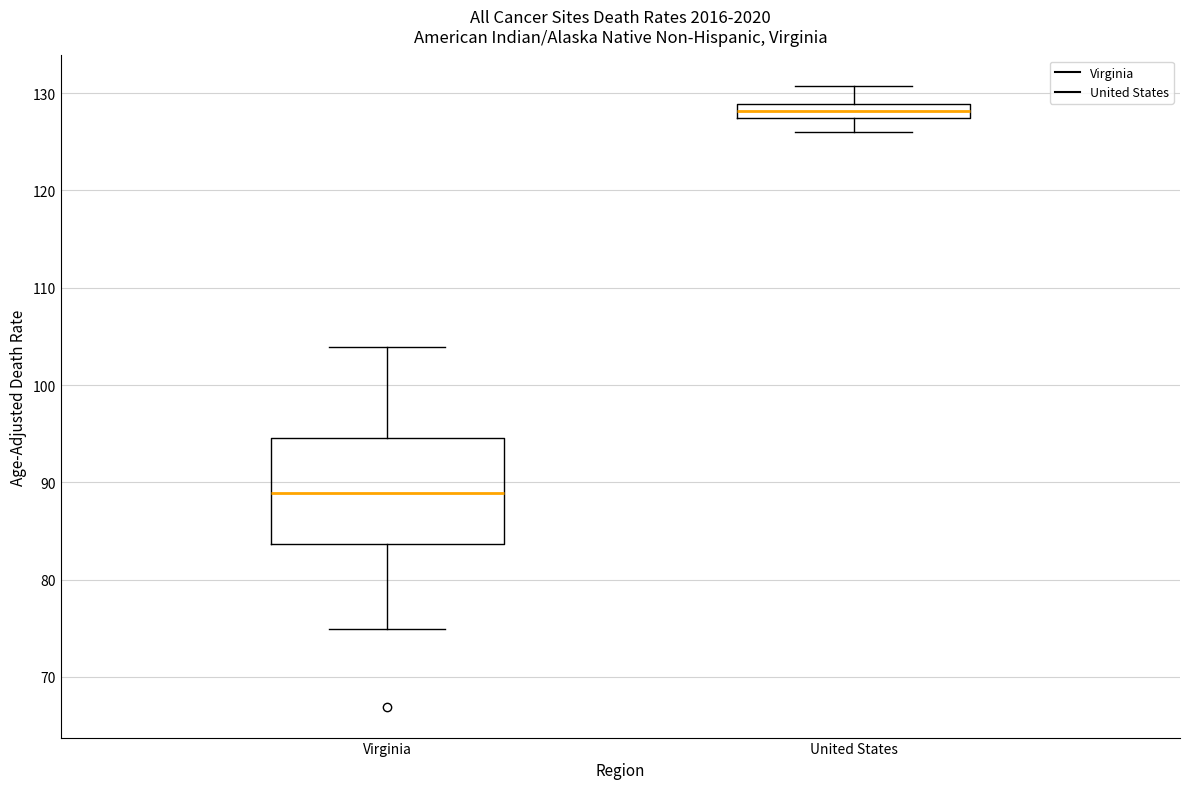

Which box's median line is the lowest?

Virginia